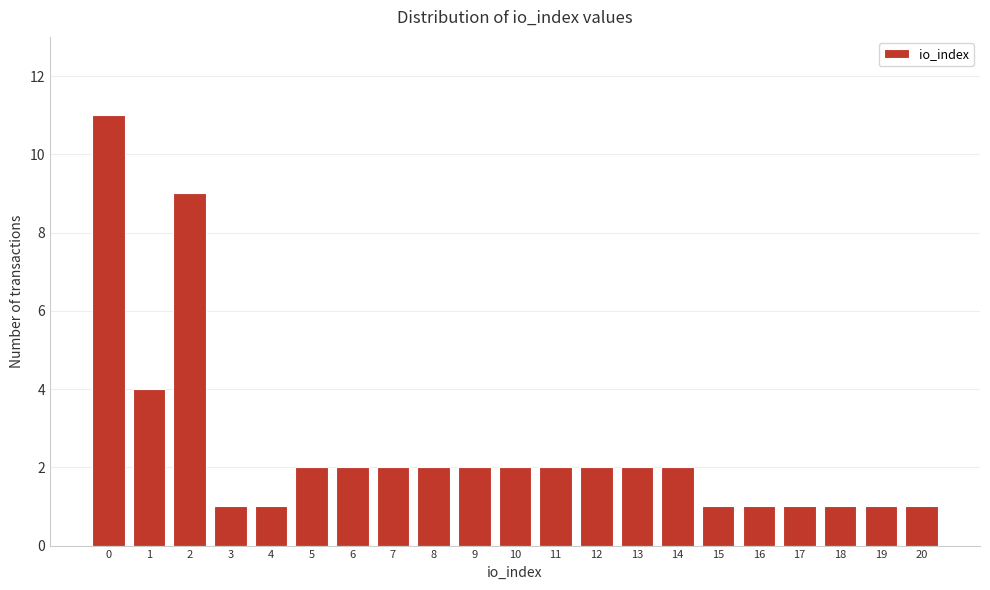

Reading left to right, list all the values displayed in this chart.

0=11	1=4	2=9	3=1	4=1	5=2	6=2	7=2	8=2	9=2	10=2	11=2	12=2	13=2	14=2	15=1	16=1	17=1	18=1	19=1	20=1